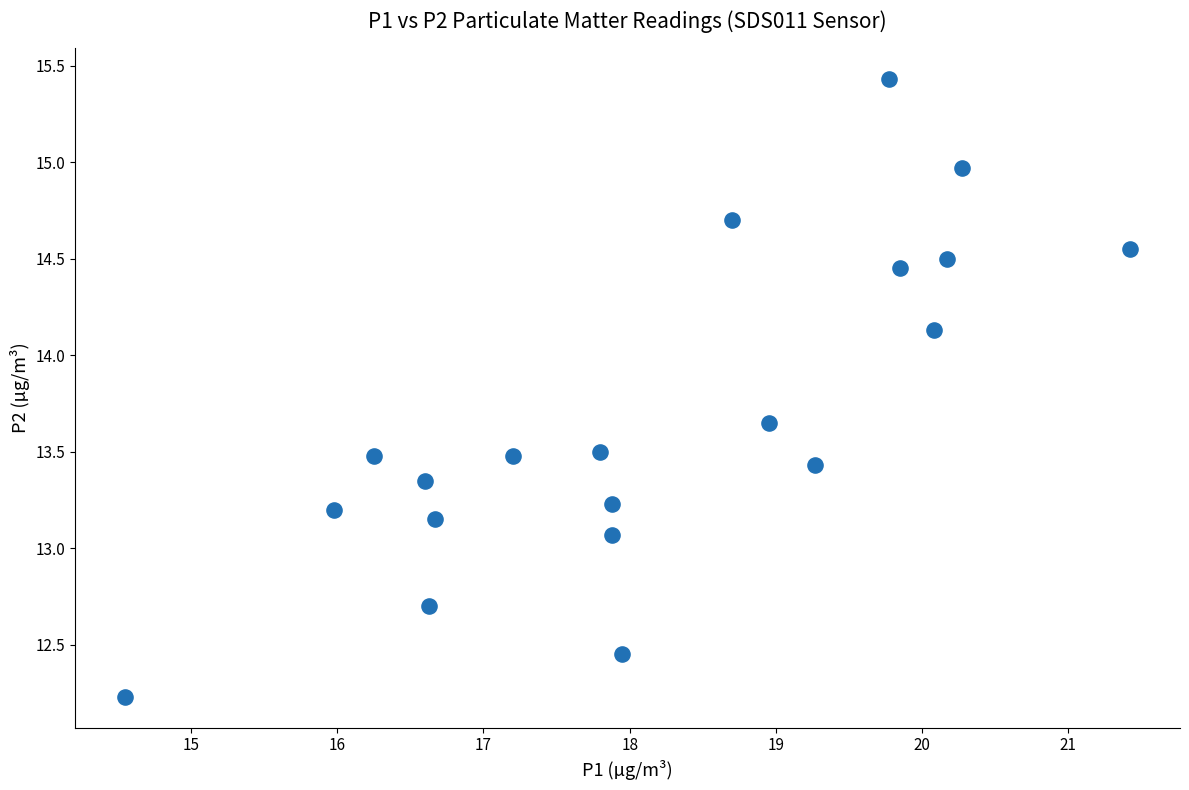

What is the range of Y values (max minus min)?

3.2